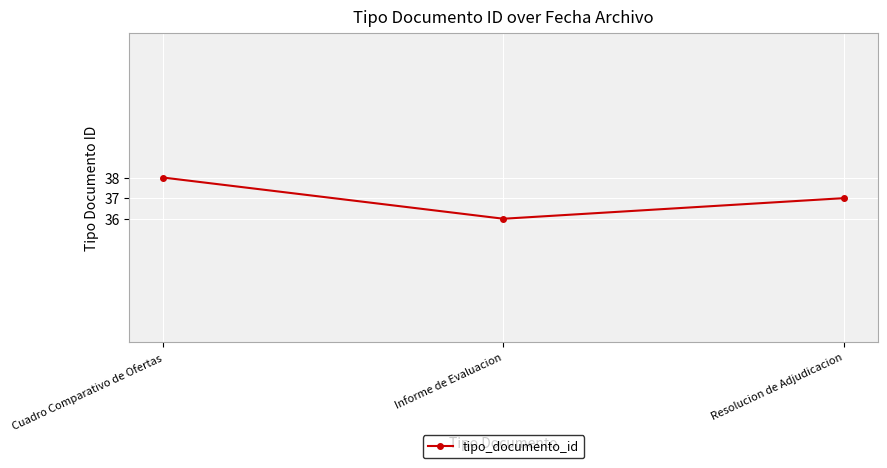

What position from the right is Informe de Evaluacion?

2